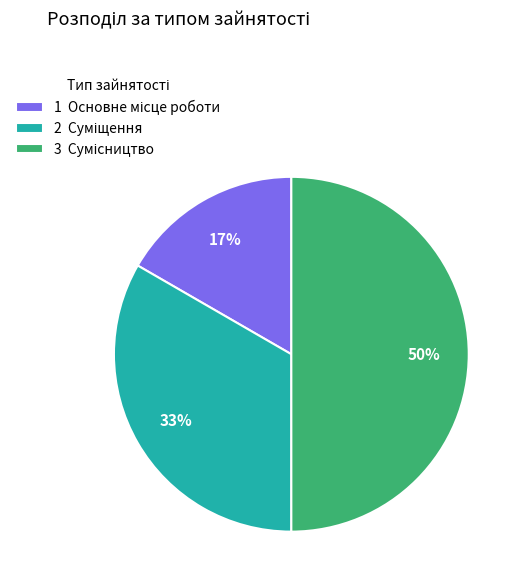

To the nearest percent, what is the average slice percentage?

33%